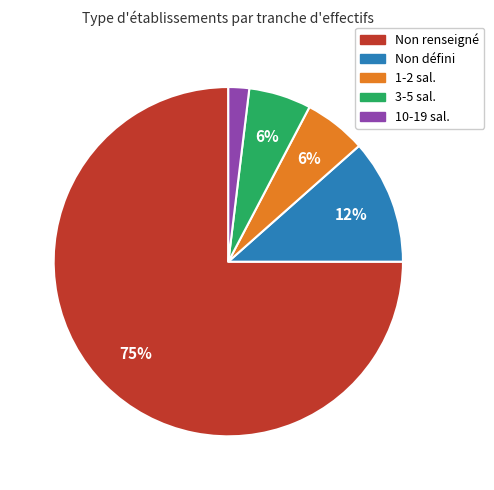

To the nearest percent, what percentage of the pie is 1-2 sal.?

6%